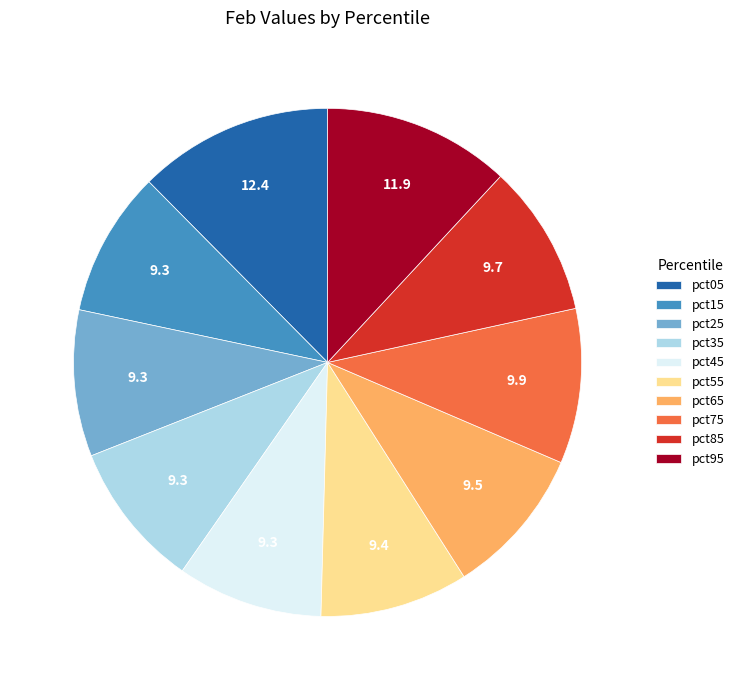

Do pct25 and pct85 together represent more than half of the pie?

No